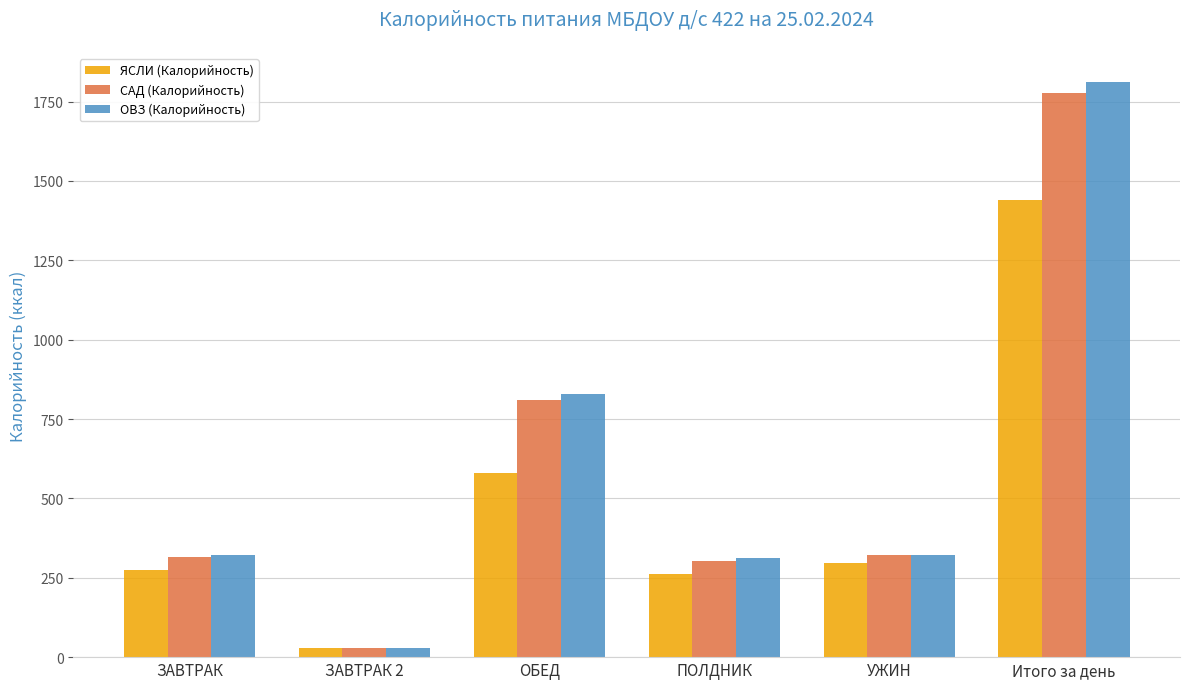

True or false: ЯСЛИ (Калорийность) has a value of 454.8 at УЖИН.

False